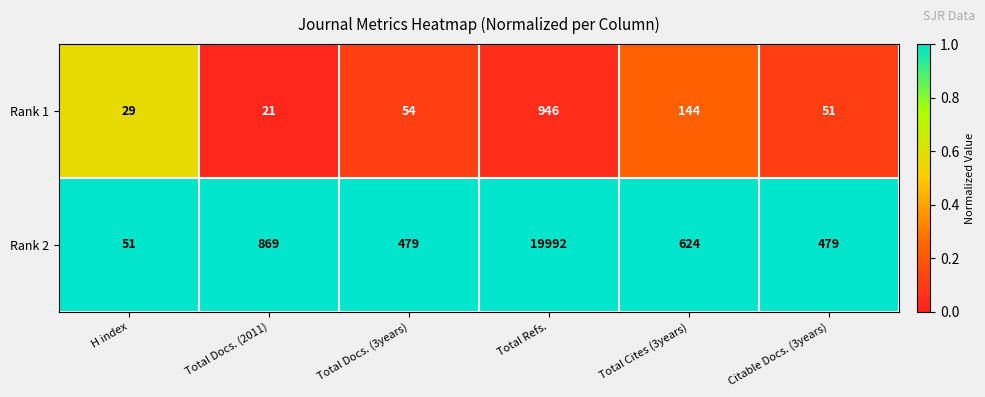

At Total Refs., list the series in order from smallest to largest.

Rank 1, Rank 2